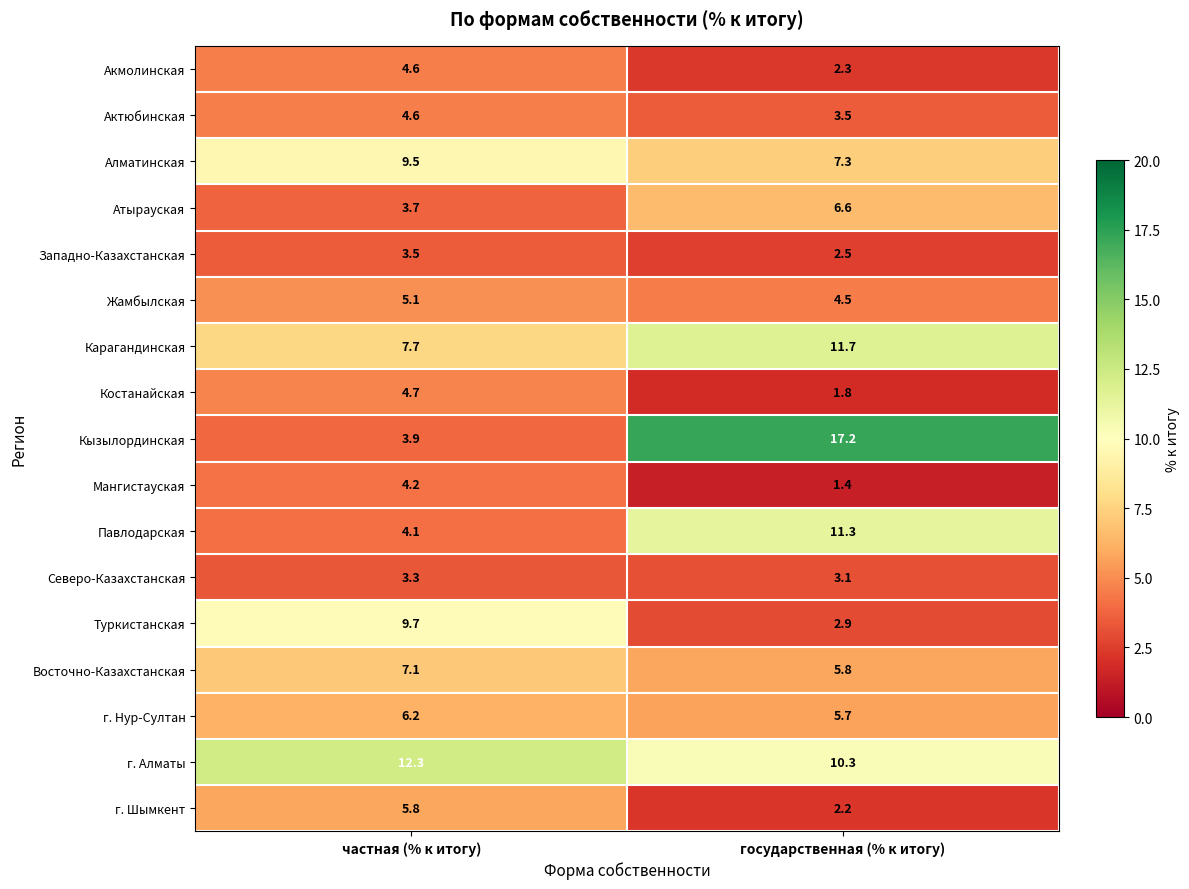

At how many categories does at least one series exceed 3?

2